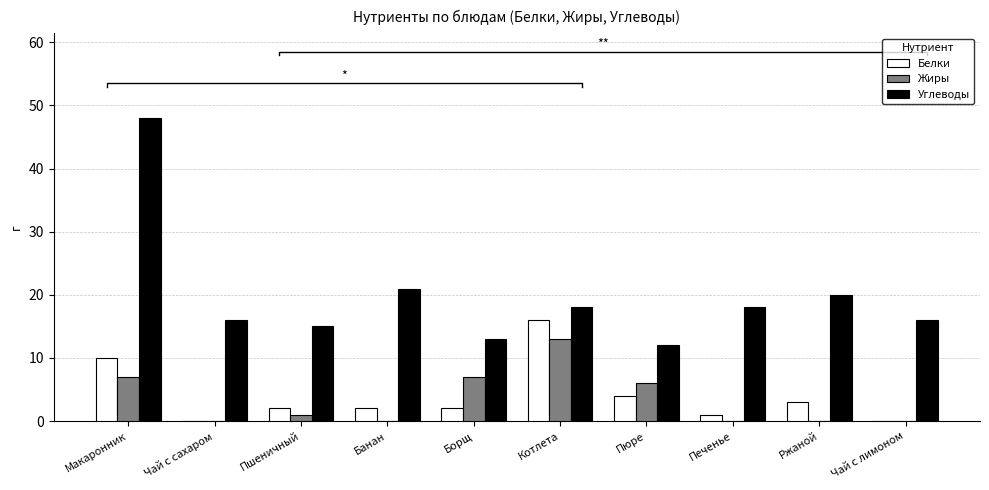

What position from the right is Борщ?

6